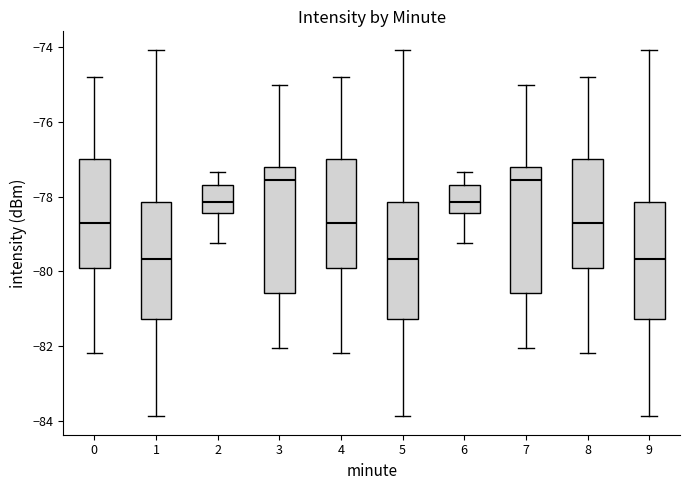

Reading left to right, read every box against the y-axis: the position of its median line, the range the box covers, and the ends of its whiskers. The values are not printed on the chart, so give them approximately, as read against the axis.

0: median -78.8, box -80.0 to -77.0, whiskers -82.2 to -74.8
1: median -79.6, box -81.2 to -78.2, whiskers -83.8 to -74.0
2: median -78.2, box -78.4 to -77.6, whiskers -79.2 to -77.4
3: median -77.6, box -80.6 to -77.2, whiskers -82.0 to -75.0
4: median -78.8, box -80.0 to -77.0, whiskers -82.2 to -74.8
5: median -79.6, box -81.2 to -78.2, whiskers -83.8 to -74.0
6: median -78.2, box -78.4 to -77.6, whiskers -79.2 to -77.4
7: median -77.6, box -80.6 to -77.2, whiskers -82.0 to -75.0
8: median -78.8, box -80.0 to -77.0, whiskers -82.2 to -74.8
9: median -79.6, box -81.2 to -78.2, whiskers -83.8 to -74.0